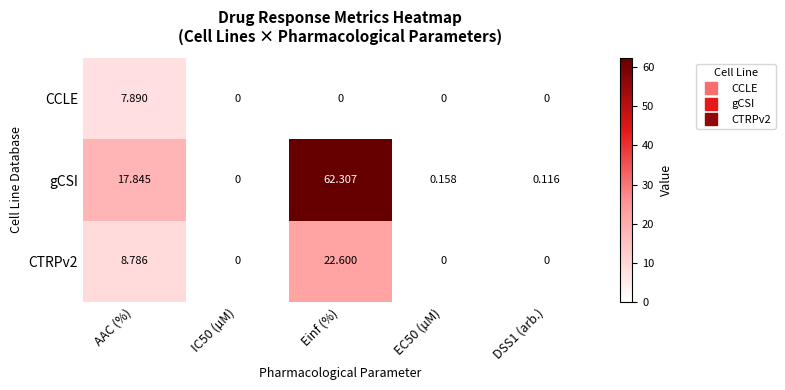

At how many categories does at least one series exceed 25?

1